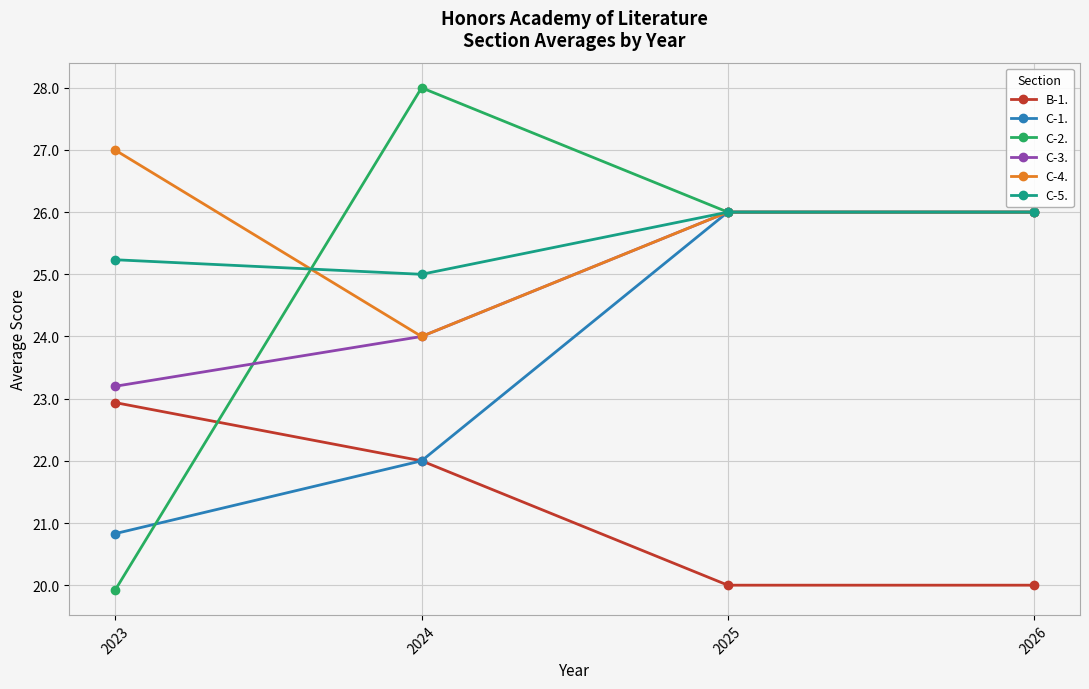

Which series has the largest range (max minus min)?

C-2.